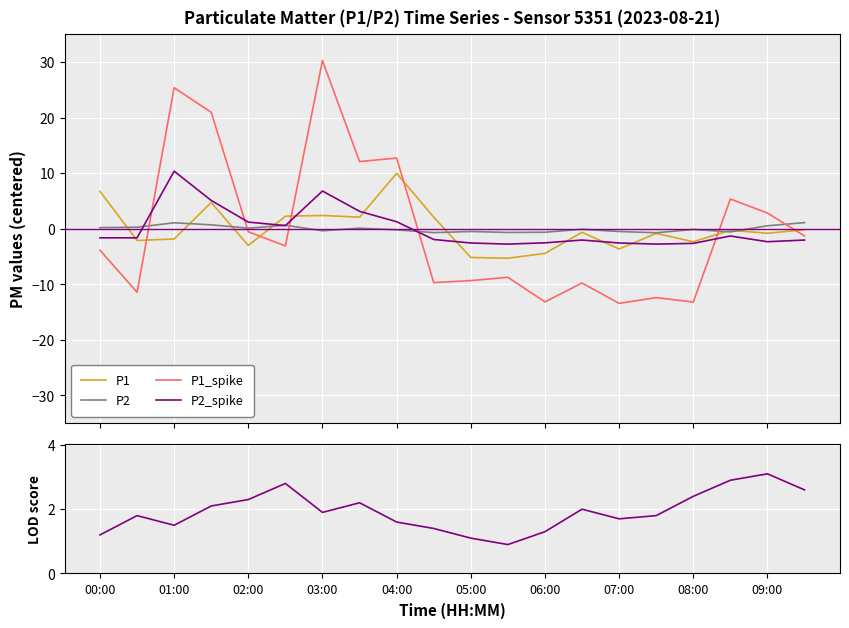

What is the lowest value of the P1_spike series?

-13.4